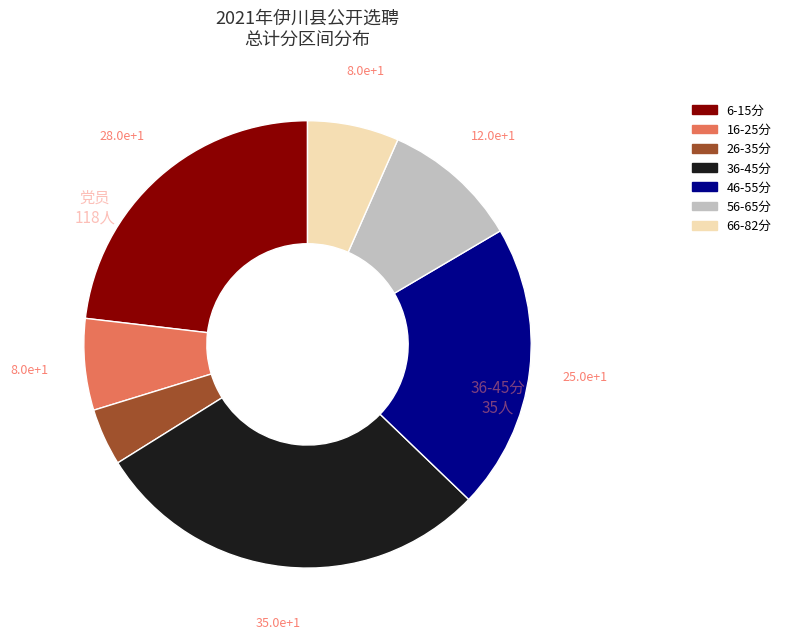

Does any single category account for the majority?

No